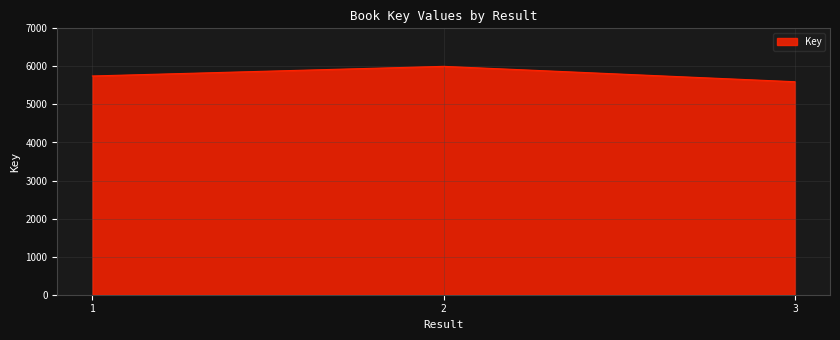

What is the sum of the values at 2 and 3?

11598